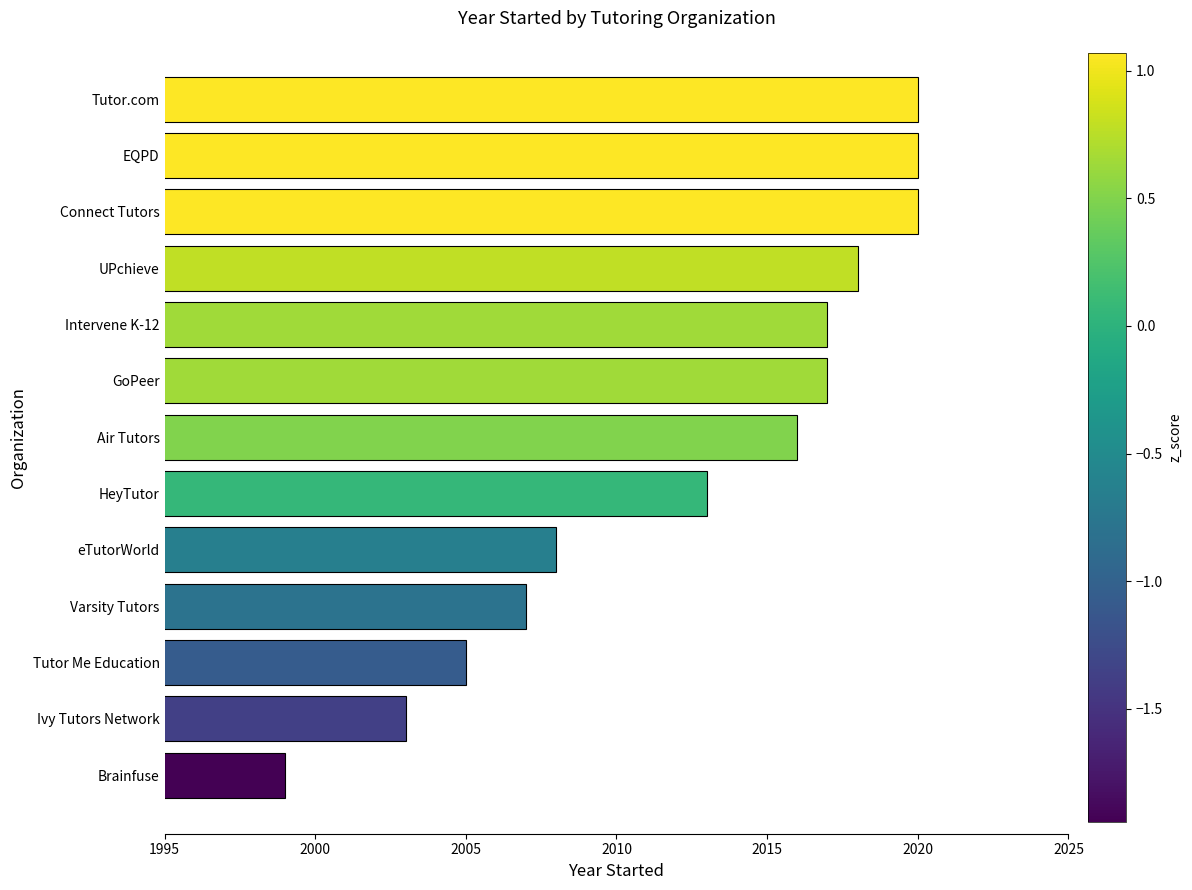

At which category does the chart reach its minimum across all series?

Brainfuse